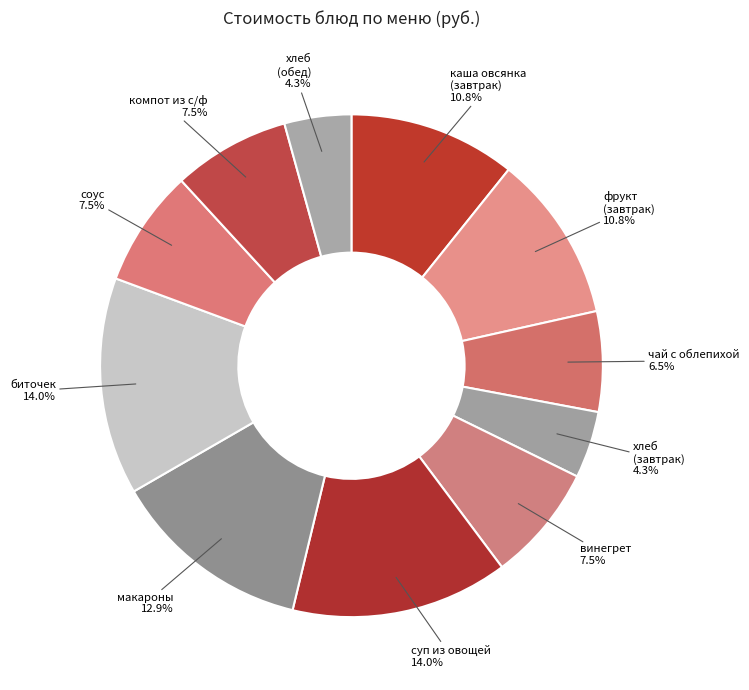

Which has a higher value, чай с облепихой or суп из овощей?

суп из овощей